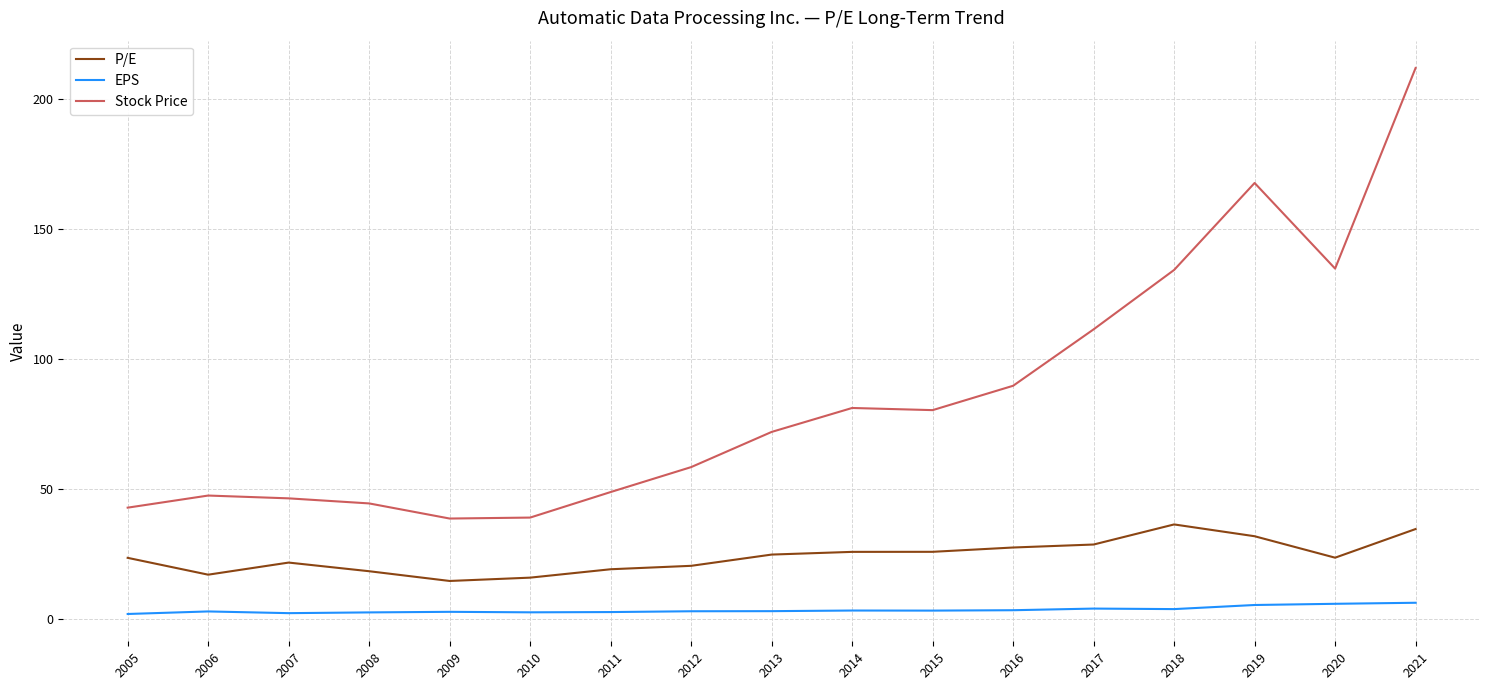

True or false: P/E and Stock Price intersect in this chart.

False